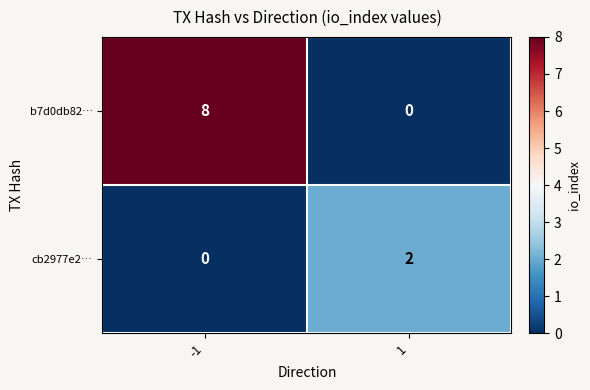

What is the sum of the b7d0db82… values at 1 and -1?

8